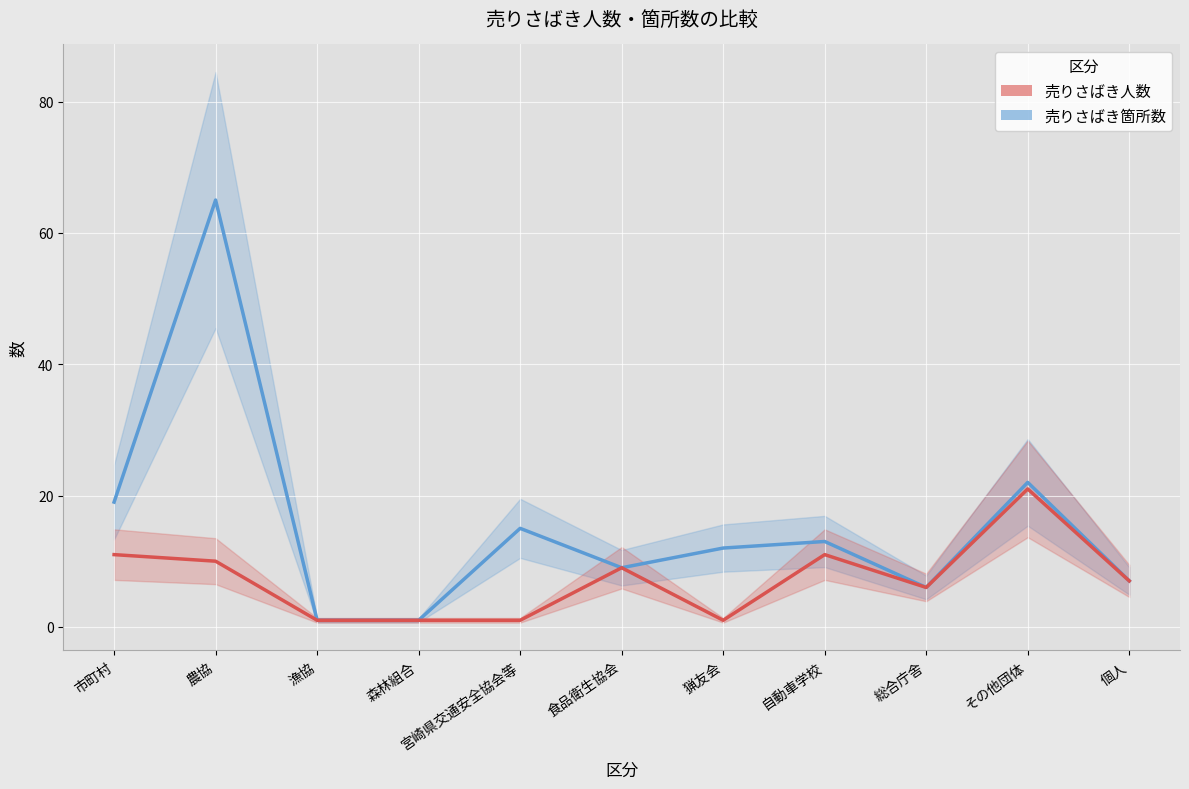

Reading right to left, extract all data points from this chart.

売りさばき箇所数: 個人=7	その他団体=22	総合庁舎=6	自動車学校=13	猟友会=12	食品衛生協会=9	宮崎県交通安全協会等=15	森林組合=1	漁協=1	農協=65	市町村=19
売りさばき人数: 個人=7	その他団体=21	総合庁舎=6	自動車学校=11	猟友会=1	食品衛生協会=9	宮崎県交通安全協会等=1	森林組合=1	漁協=1	農協=10	市町村=11